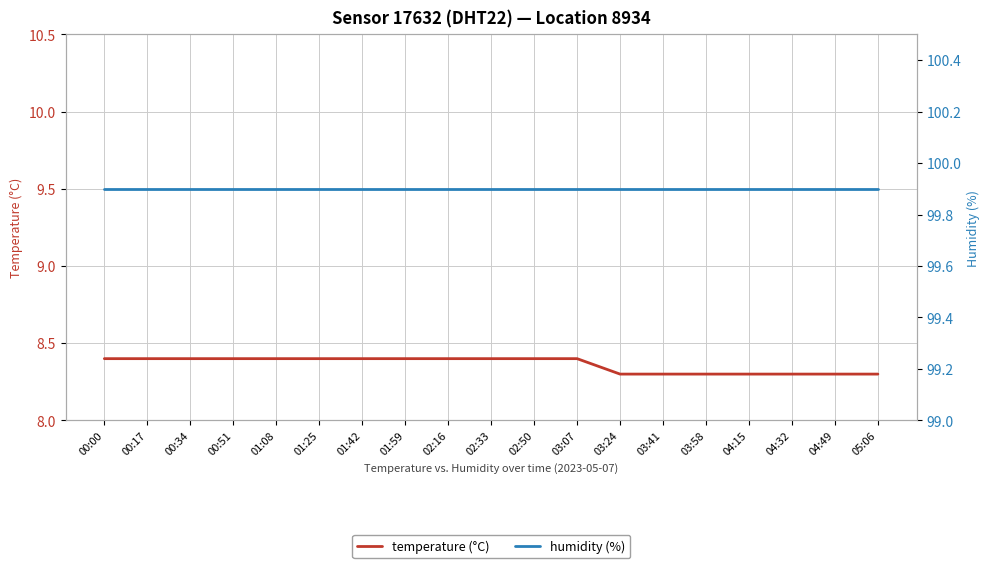

What is the average value of the temperature (°C) series?

8.4